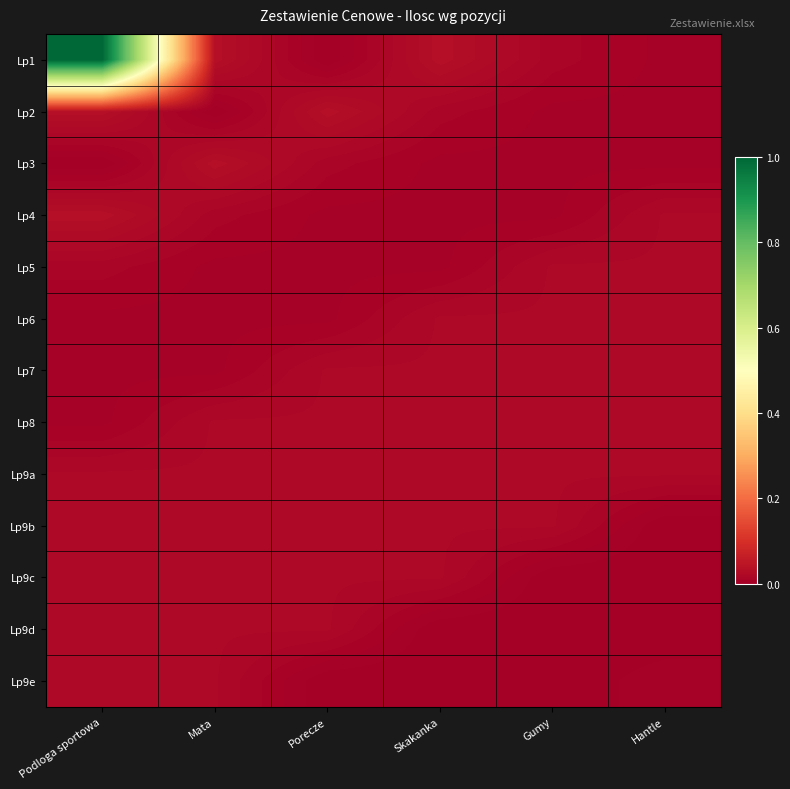

At which category does the chart reach its minimum across all series?

Porecze